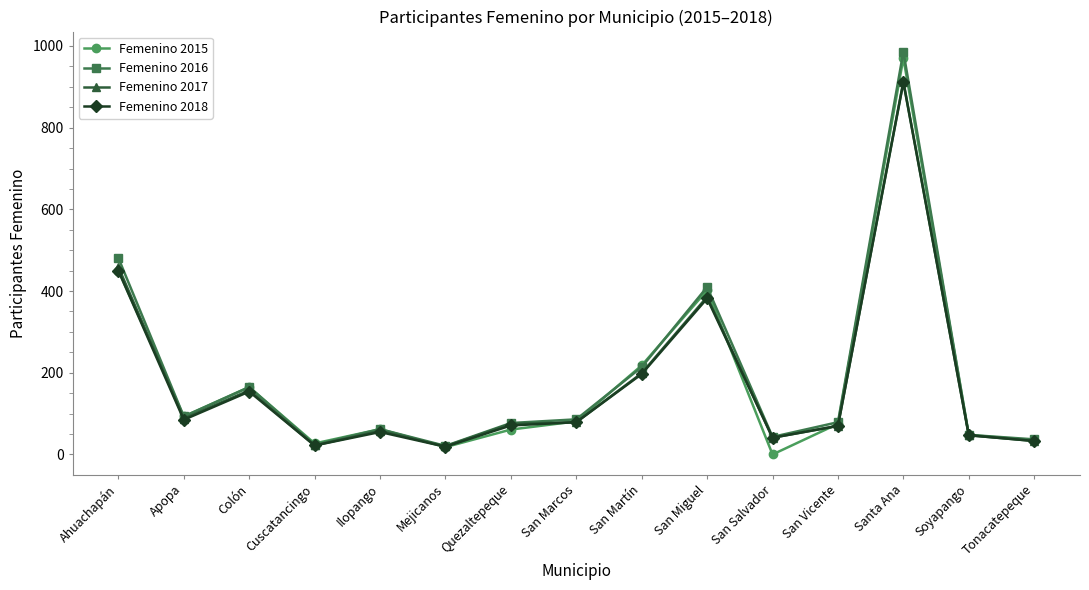

Is it true that Femenino 2017 equals 118 at Quezaltepeque?

False